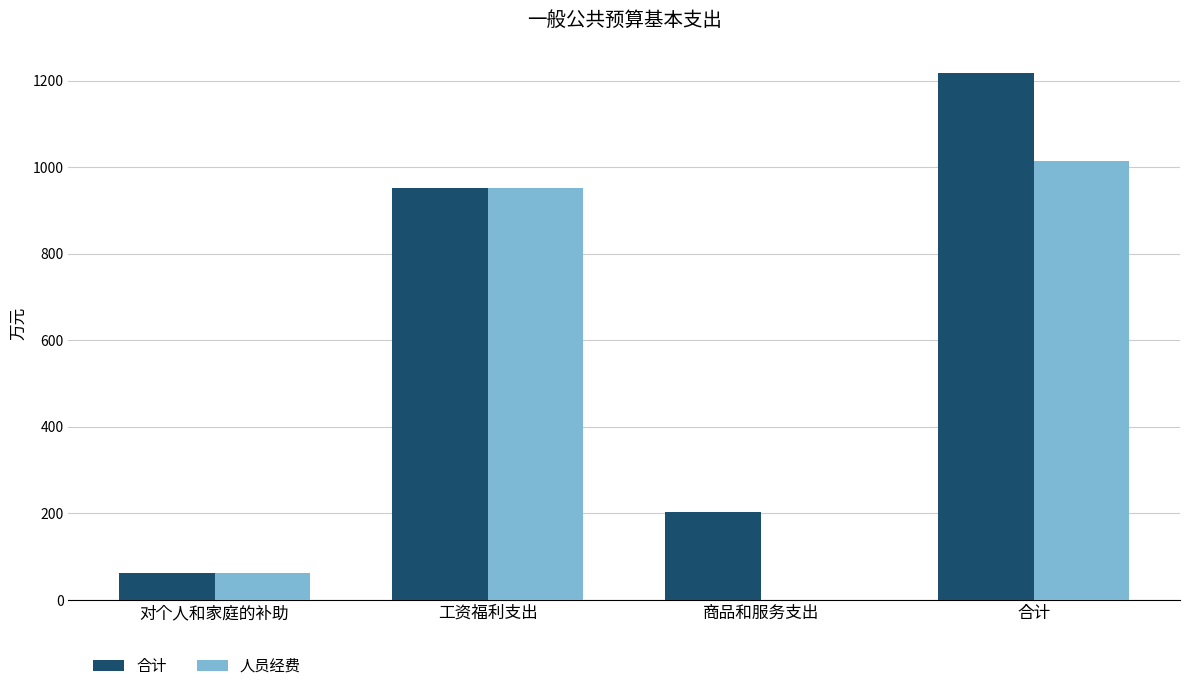

At which category is the sum across all series the highest?

合计